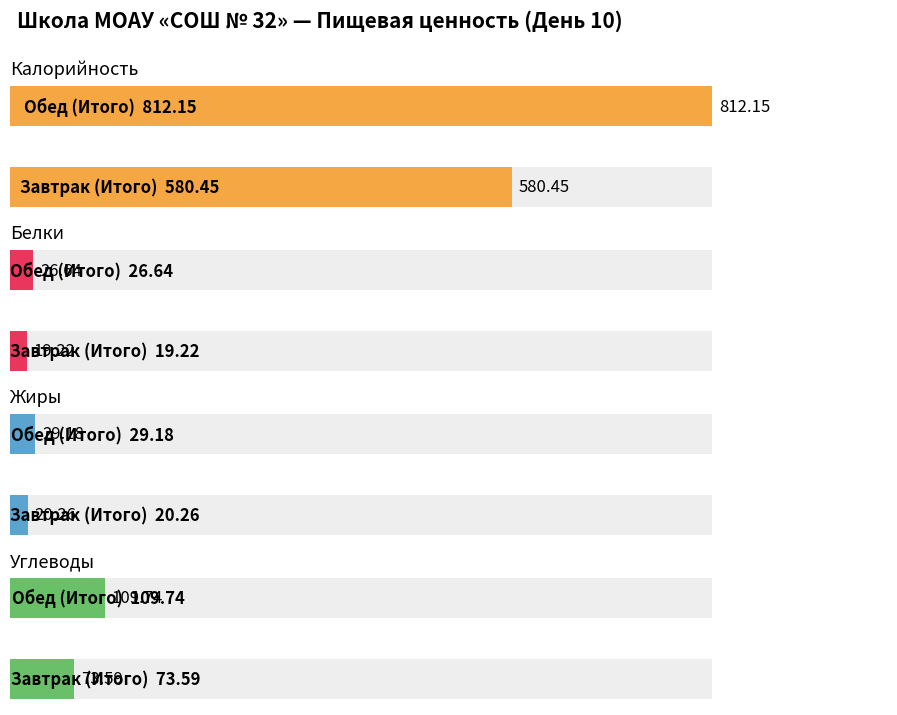

List the series in order of their peak value, lowest first.

Белки, Жиры, Углеводы, Калорийность